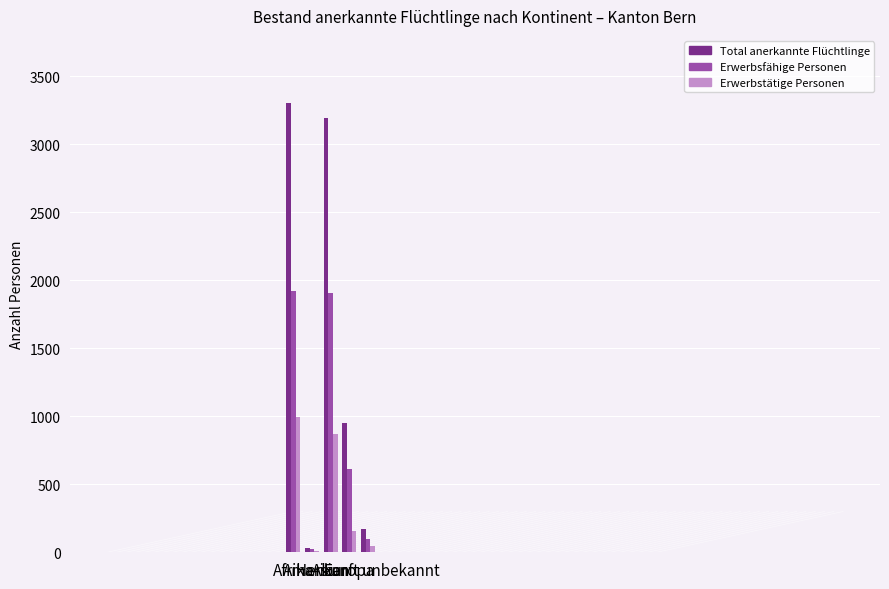

What is the maximum value shown in the chart?

3302